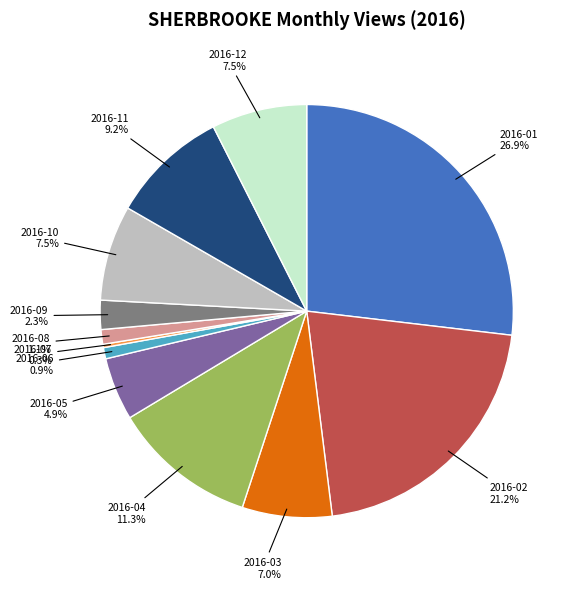

Does any single category account for the majority?

No